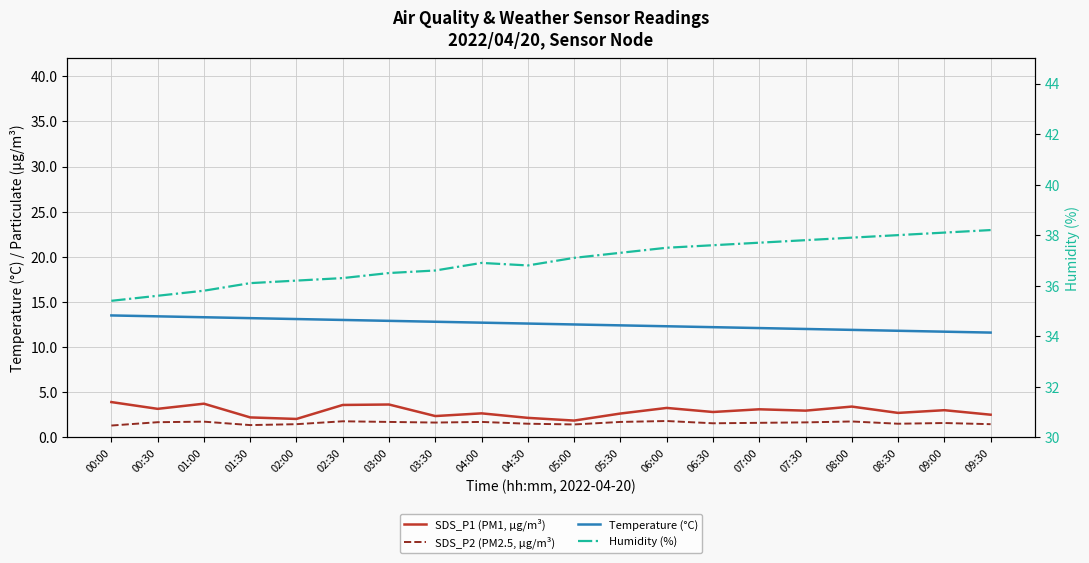

Reading left to right, transcribe all the data shown in this chart.

SDS_P1 (PM1, µg/m³): 3.9	3.1	3.7	2.2	2.0	3.6	3.6	2.4	2.6	2.1	1.9	2.6	3.2	2.8	3.1	3.0	3.4	2.7	3.0	2.5
SDS_P2 (PM2.5, µg/m³): 1.3	1.7	1.7	1.4	1.4	1.8	1.7	1.6	1.7	1.5	1.4	1.7	1.8	1.6	1.6	1.6	1.8	1.5	1.6	1.4
Temperature (°C): 13.5	13.4	13.3	13.2	13.1	13.0	12.9	12.8	12.7	12.6	12.5	12.4	12.3	12.2	12.1	12.0	11.9	11.8	11.7	11.6
Humidity (%): 35.4	35.6	35.8	36.1	36.2	36.3	36.5	36.6	36.9	36.8	37.1	37.3	37.5	37.6	37.7	37.8	37.9	38.0	38.1	38.2